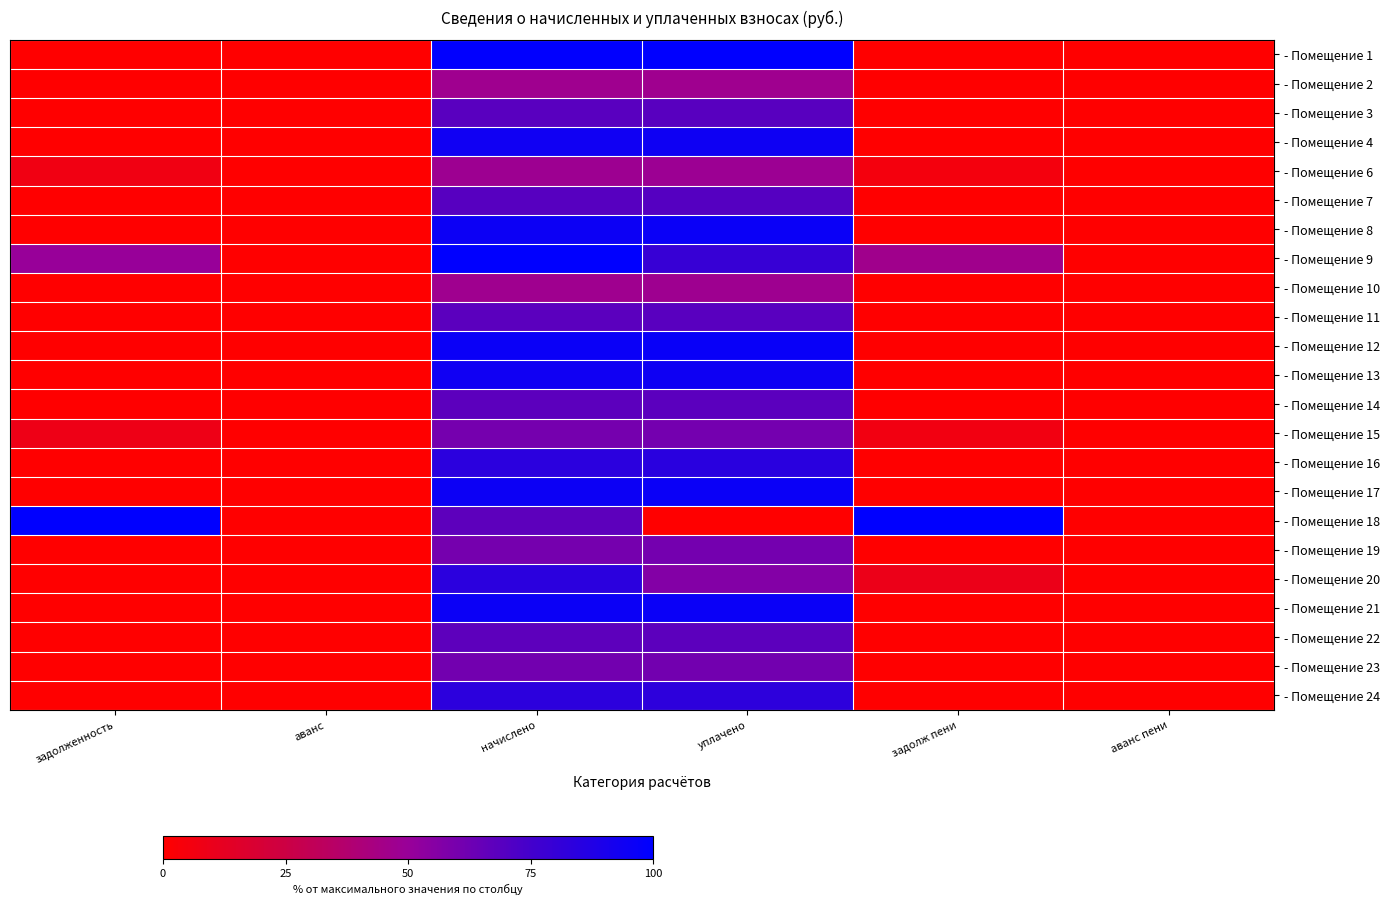

Reading right to left, list all the values displayed in this chart.

- Помещение 1: аванс пени=0.0	задолж пени=0.0	уплачено=100.0	начислено=99.4	аванс=0.0	задолженность=0.0
- Помещение 2: аванс пени=0.0	задолж пени=0.0	уплачено=47.2	начислено=47.0	аванс=0.0	задолженность=0.0
- Помещение 3: аванс пени=0.0	задолж пени=0.0	уплачено=69.1	начислено=68.7	аванс=0.0	задолженность=0.0
- Помещение 4: аванс пени=0.0	задолж пени=0.0	уплачено=94.5	начислено=93.9	аванс=0.0	задолженность=0.0
- Помещение 6: аванс пени=0.0	задолж пени=5.2	уплачено=48.2	начислено=47.9	аванс=0.0	задолженность=6.6
- Помещение 7: аванс пени=0.0	задолж пени=0.0	уплачено=69.6	начислено=69.1	аванс=0.0	задолженность=0.0
- Помещение 8: аванс пени=0.0	задолж пени=0.0	уплачено=95.9	начислено=95.3	аванс=0.0	задолженность=0.0
- Помещение 9: аванс пени=0.0	задолж пени=46.2	уплачено=79.6	начислено=100.0	аванс=0.0	задолженность=50.4
- Помещение 10: аванс пени=0.0	задолж пени=0.0	уплачено=47.4	начислено=47.1	аванс=0.0	задолженность=0.0
- Помещение 11: аванс пени=0.0	задолж пени=0.0	уплачено=68.7	начислено=68.2	аванс=0.0	задолженность=0.0
- Помещение 12: аванс пени=0.0	задолж пени=0.0	уплачено=96.6	начислено=96.0	аванс=0.0	задолженность=0.0
- Помещение 13: аванс пени=0.0	задолж пени=0.0	уплачено=94.5	начислено=93.9	аванс=0.0	задолженность=0.0
- Помещение 14: аванс пени=0.0	задолж пени=0.0	уплачено=68.2	начислено=67.8	аванс=0.0	задолженность=0.0
- Помещение 15: аванс пени=0.0	задолж пени=6.6	уплачено=60.9	начислено=60.5	аванс=0.0	задолженность=8.4
- Помещение 16: аванс пени=0.0	задолж пени=0.0	уплачено=84.4	начислено=83.9	аванс=0.0	задолженность=0.0
- Помещение 17: аванс пени=0.0	задолж пени=0.0	уплачено=95.7	начислено=95.1	аванс=0.0	задолженность=0.0
- Помещение 18: аванс пени=0.0	задолж пени=100.0	уплачено=0.0	начислено=67.3	аванс=0.0	задолженность=100.0
- Помещение 19: аванс пени=0.0	задолж пени=0.0	уплачено=60.7	начислено=60.3	аванс=0.0	задолженность=0.0
- Помещение 20: аванс пени=0.0	задолж пени=9.1	уплачено=56.3	начислено=83.9	аванс=0.0	задолженность=0.0
- Помещение 21: аванс пени=0.0	задолж пени=0.0	уплачено=96.0	начислено=95.4	аванс=0.0	задолженность=0.0
- Помещение 22: аванс пени=0.0	задолж пени=0.0	уплачено=67.9	начислено=67.5	аванс=0.0	задолженность=0.0
- Помещение 23: аванс пени=0.0	задолж пени=0.0	уплачено=61.3	начислено=60.9	аванс=0.0	задолженность=0.0
- Помещение 24: аванс пени=0.0	задолж пени=0.2	уплачено=83.2	начислено=83.3	аванс=0.0	задолженность=0.0